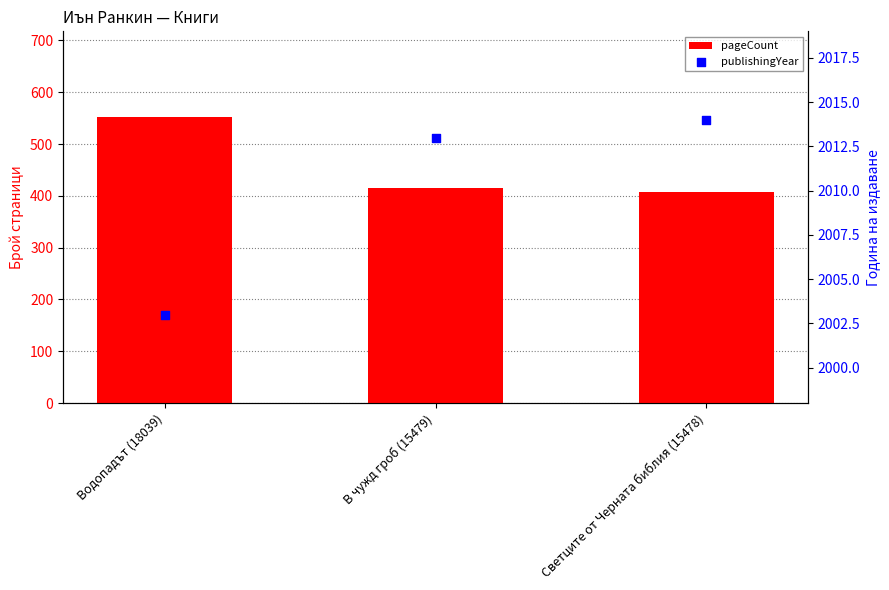

What are all the series names shown in the legend?

pageCount, publishingYear